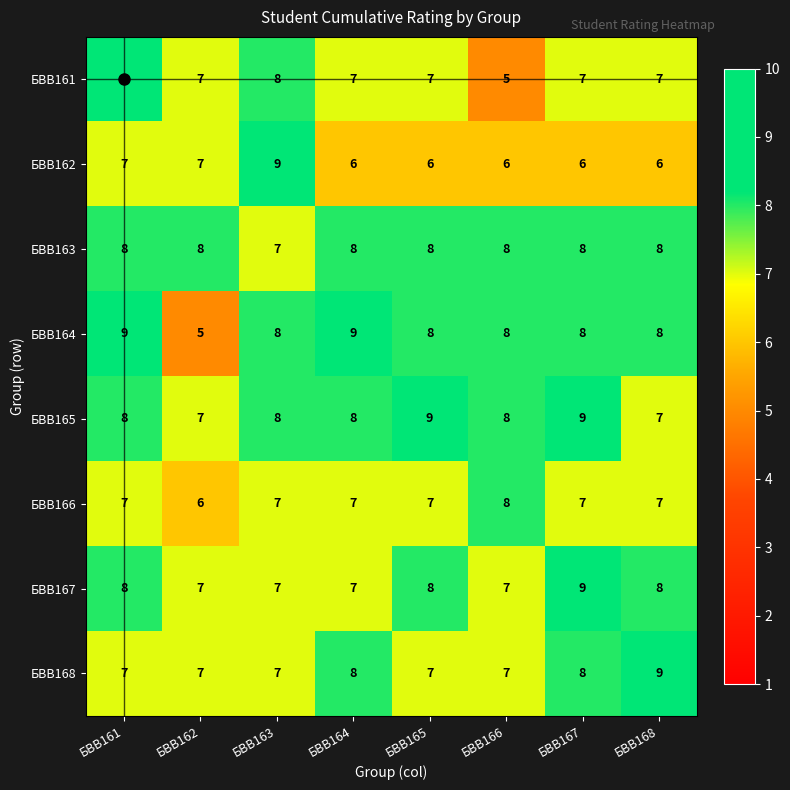

What is the total value across all series at БВВ164?

60